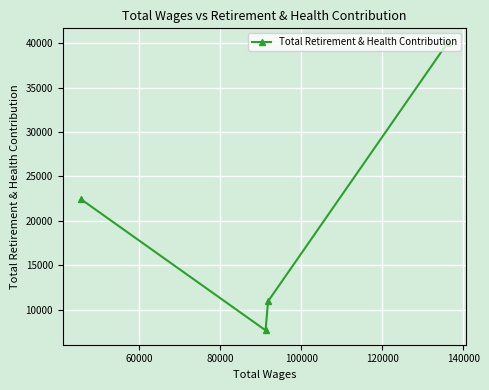

What is the difference between the maximum and minimum values?

32390